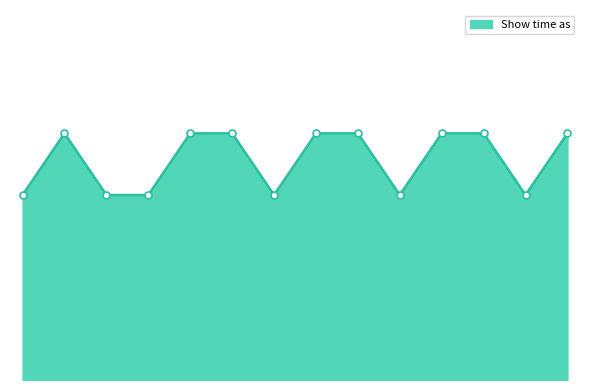

Does the chart have visible grid lines?

No